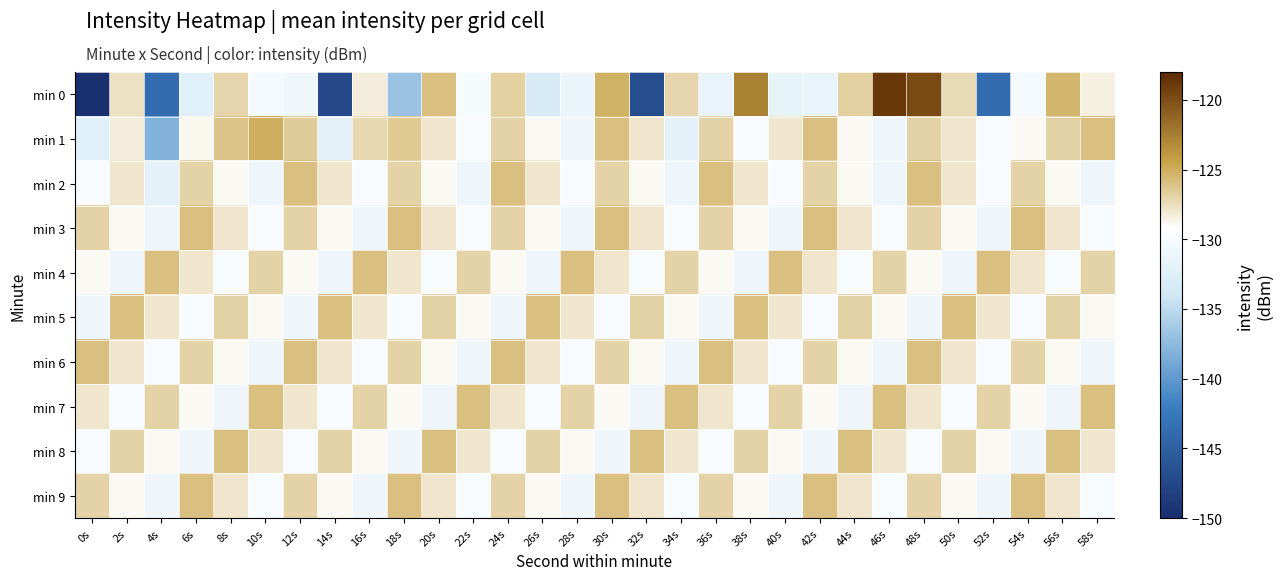

Which label corresponds to the smallest value in the chart?

0s